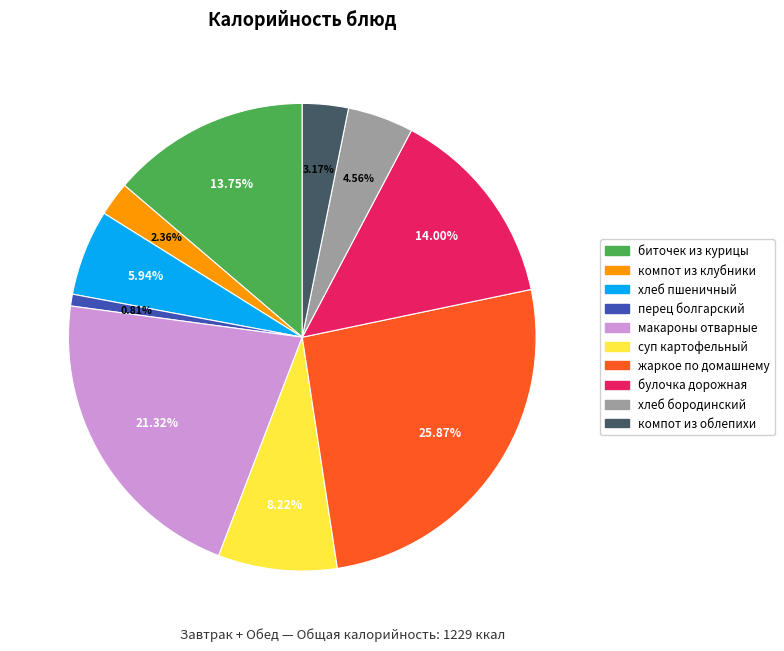

What percentage is NOT represented by хлеб бородинский?

95.4%